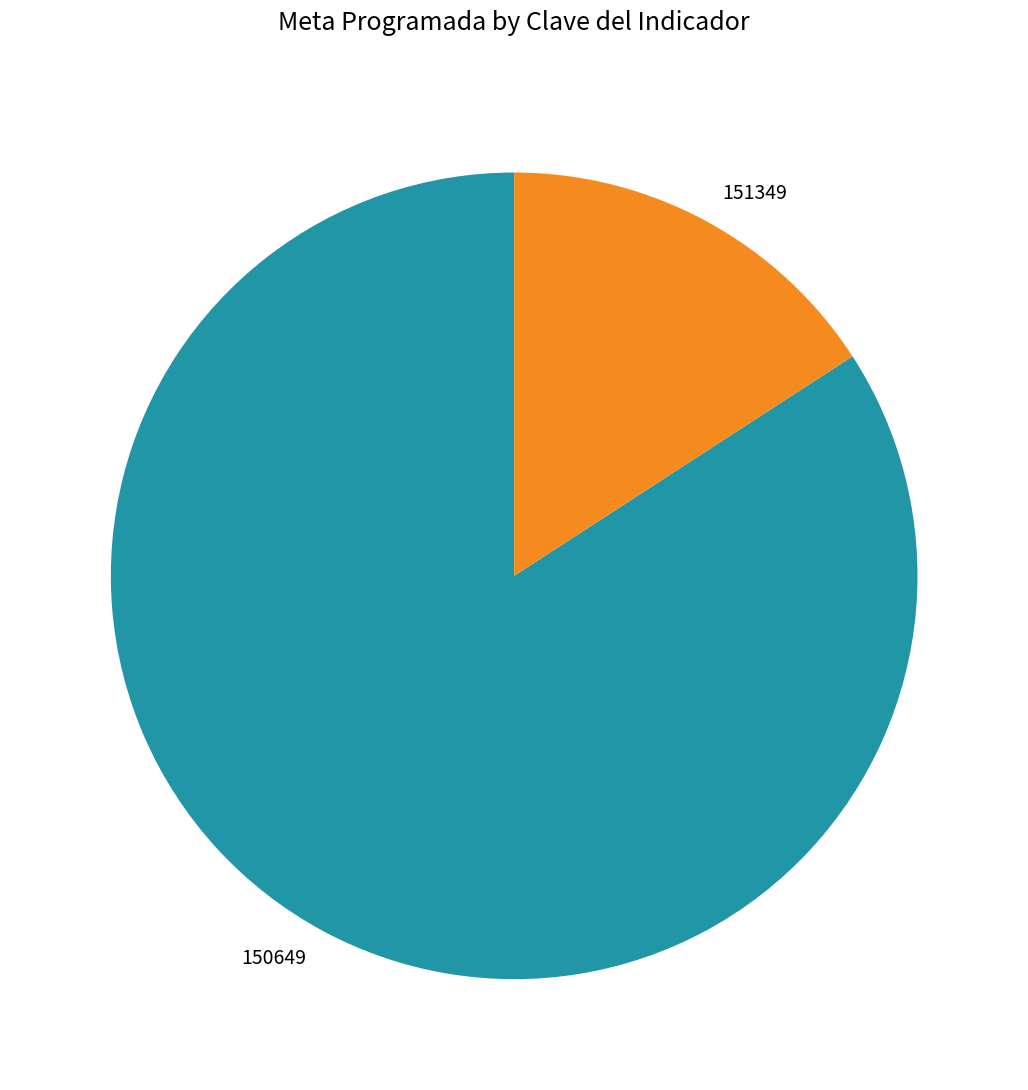

Is the sum of 150649 and 151349 greater than half?

Yes